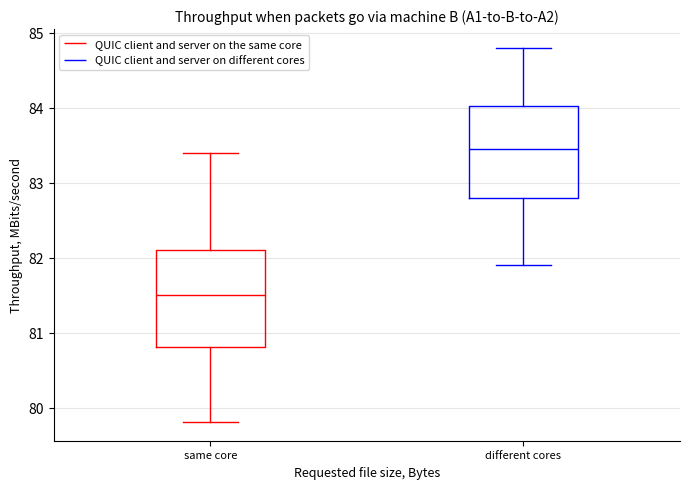

Which box's median line is the lowest?

same core